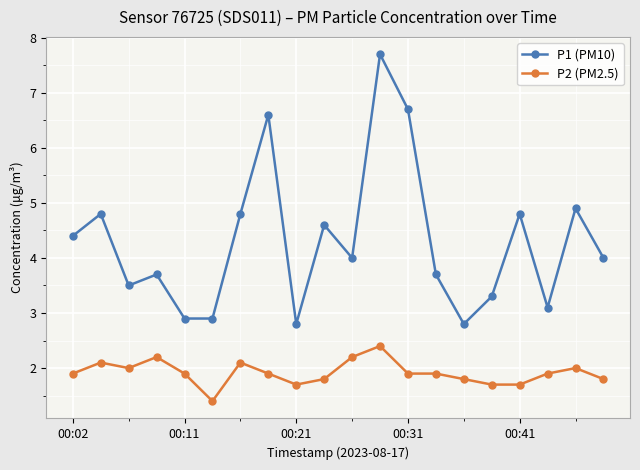

Rank the series by their average value, from highest to lowest.

P1 (PM10), P2 (PM2.5)